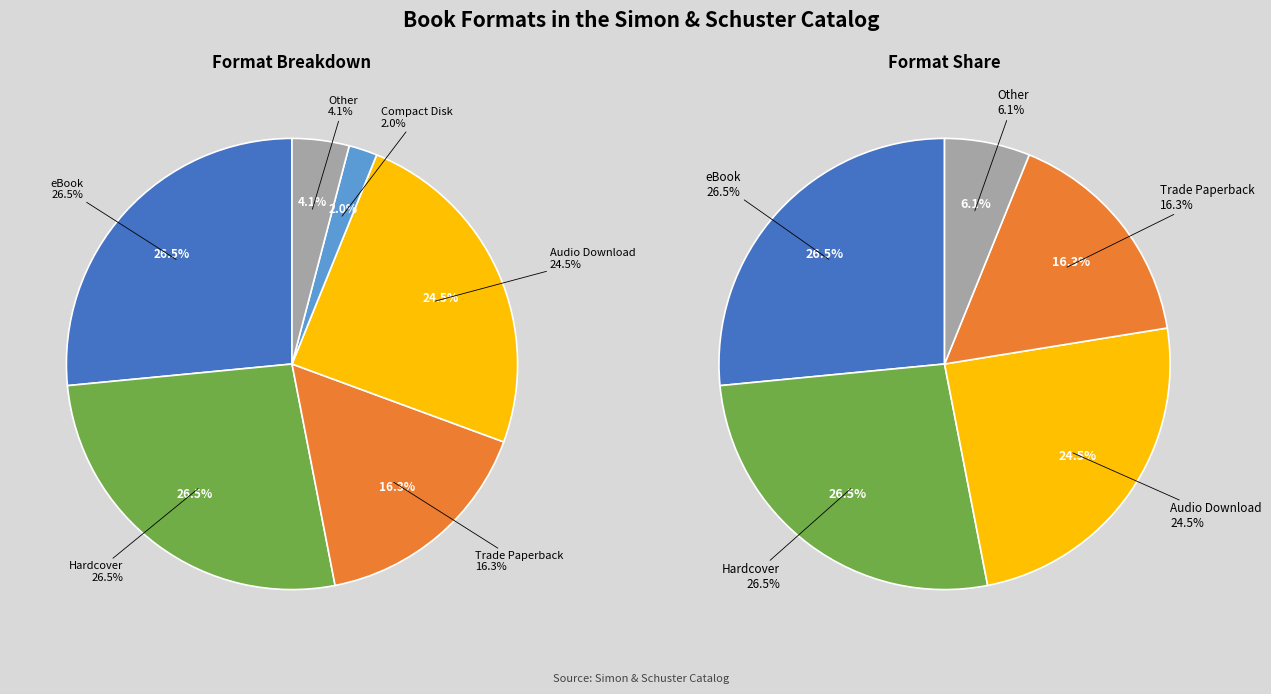

Does Other represent more than half of the total?

No